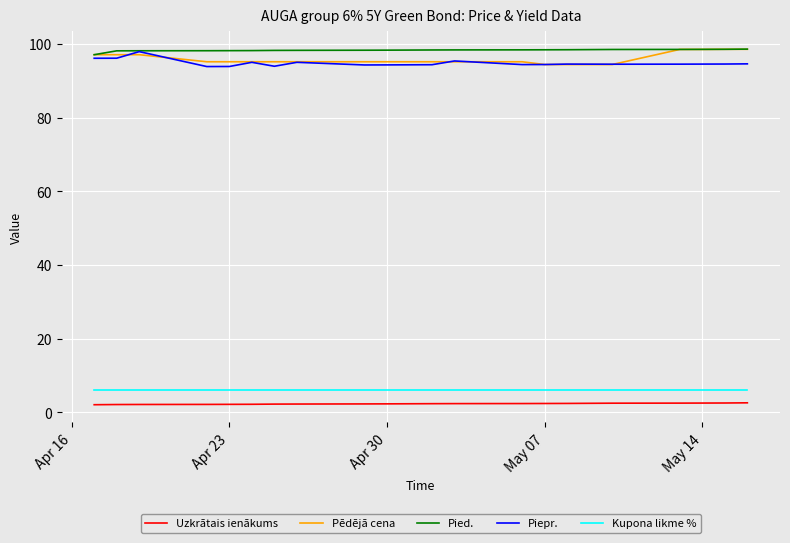

What is the label of the 5th point from the left?

May 14